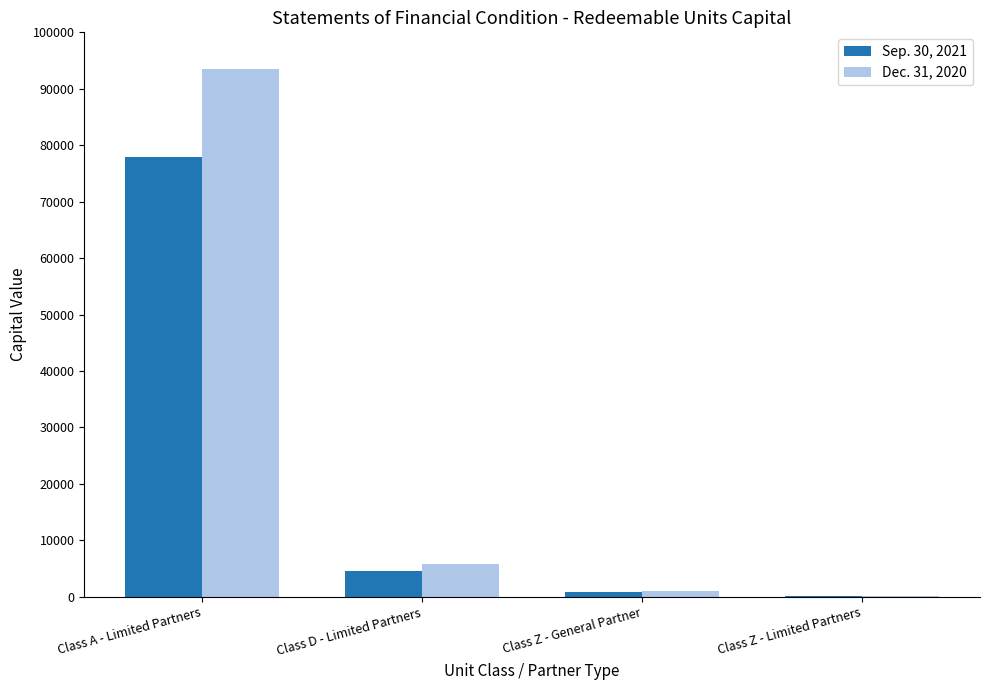

Does the chart contain stacked bars?

No